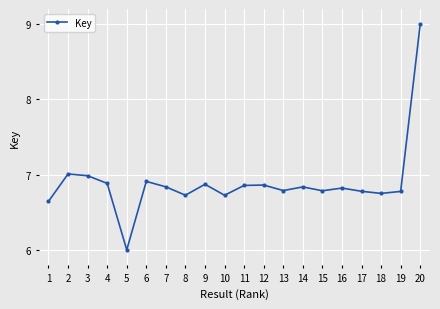

Which has a higher value, 4 or 19?

4